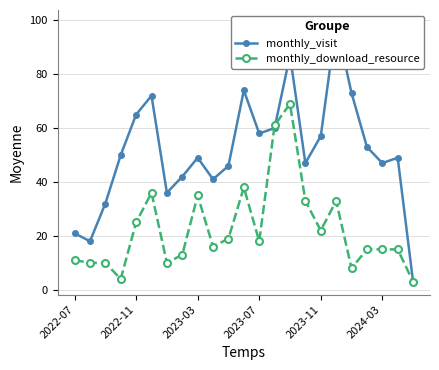

True or false: monthly_download_resource has a value of 11 at 2022-07.

True